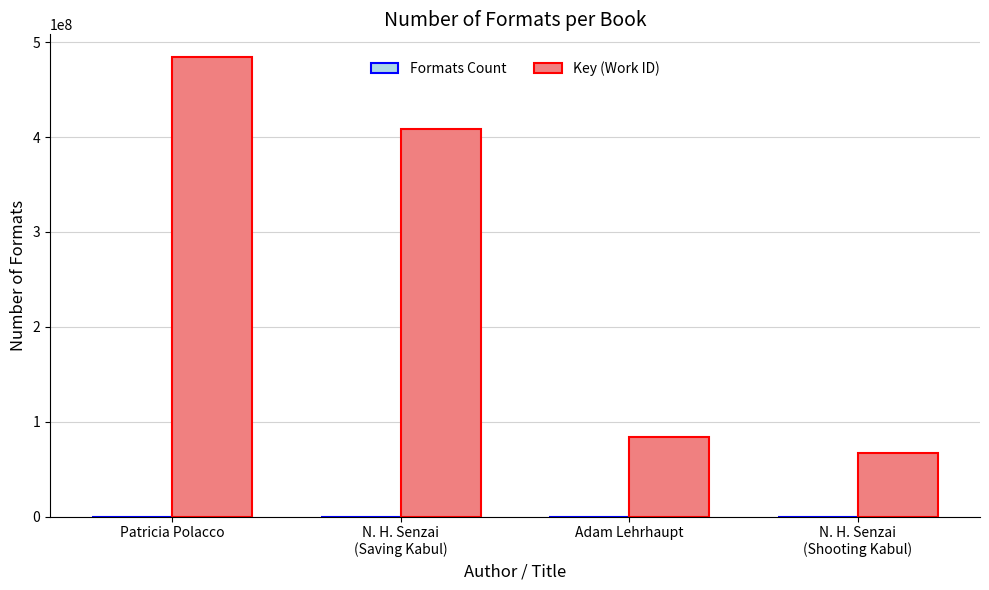

Which series changed the most between N. H. Senzai
(Saving Kabul) and N. H. Senzai
(Shooting Kabul)?

Key (Work ID)